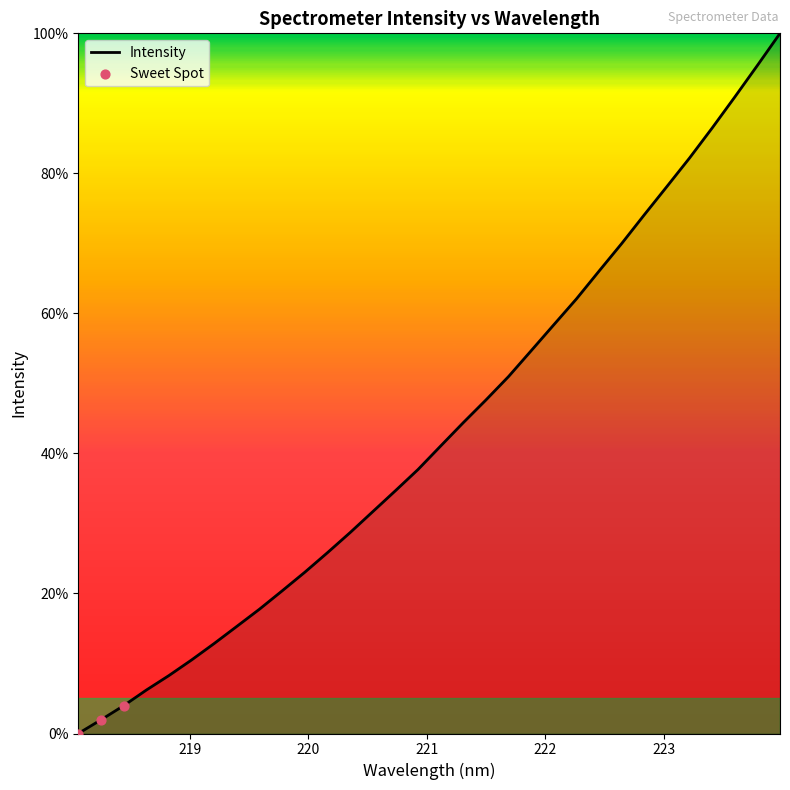

What is the difference between the maximum and minimum values?

100.0